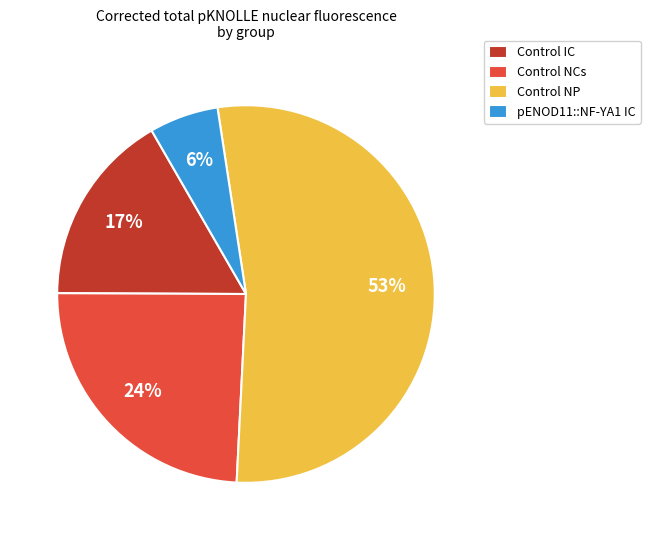

Rank the categories by value from lowest to highest.

pENOD11::NF-YA1 IC, Control IC, Control NCs, Control NP